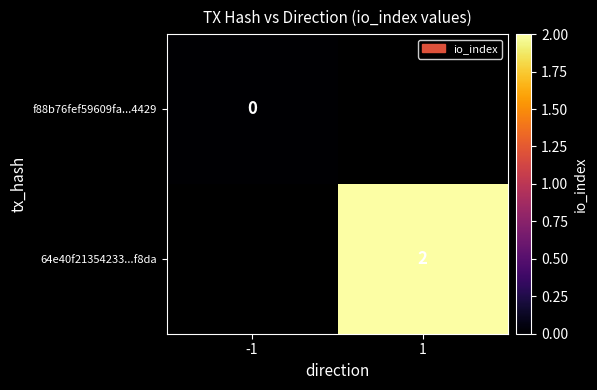

Is it true that f88b76fef59609fa...4429 equals 0.0 at -1?

True